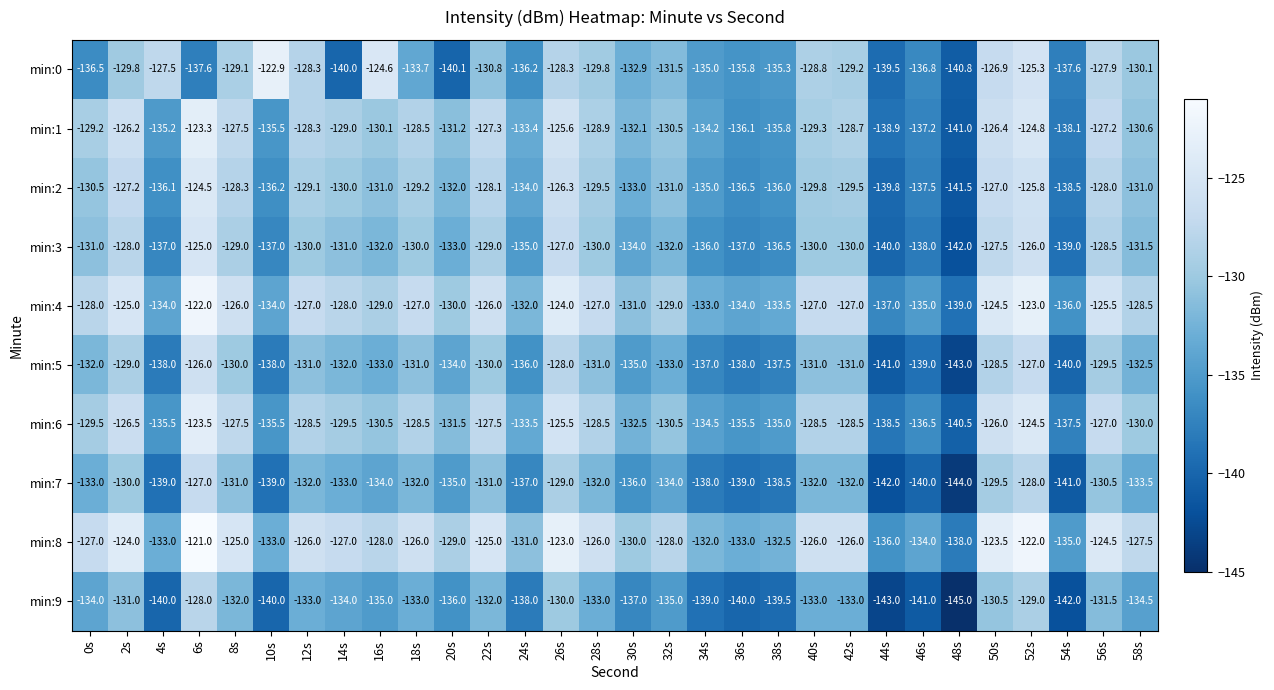

What is the difference between the min:5 values at 8s and 10s?

8.0